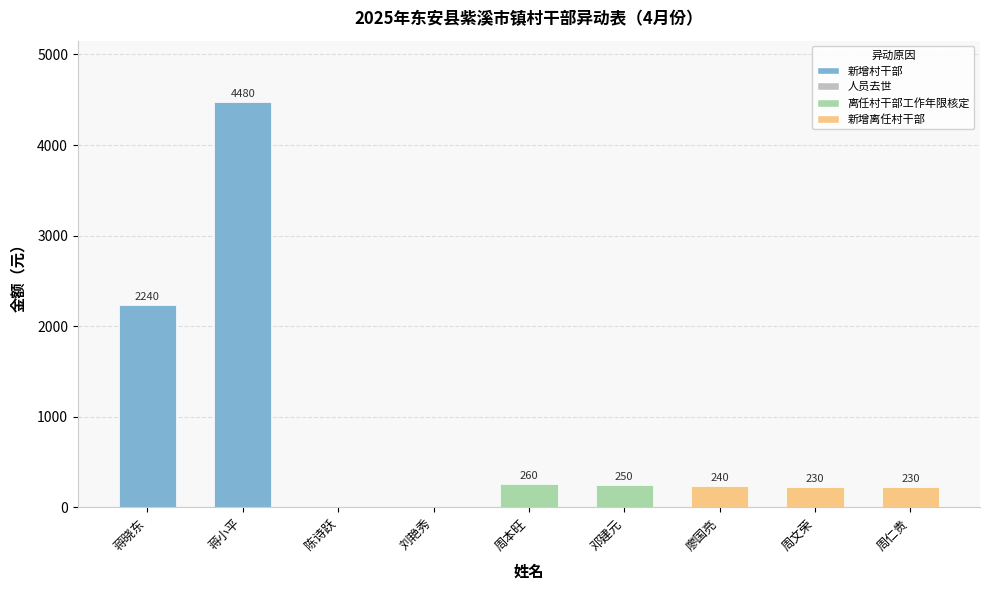

What is the greatest value displayed?

4480